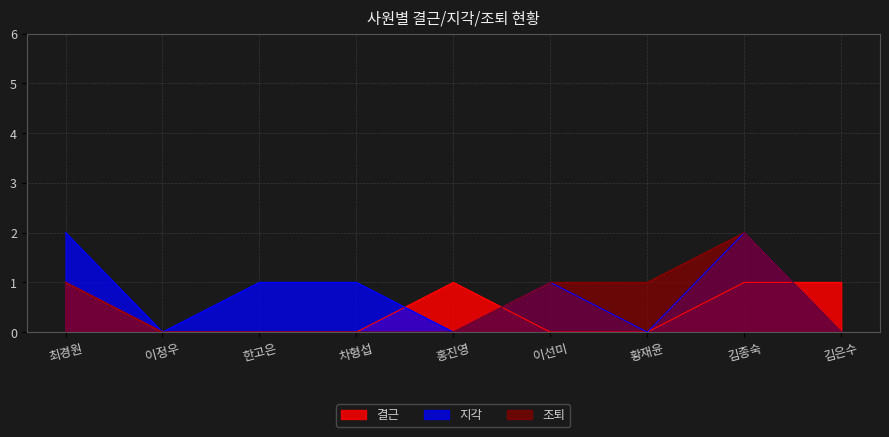

True or false: 조퇴 and 지각 intersect in this chart.

False